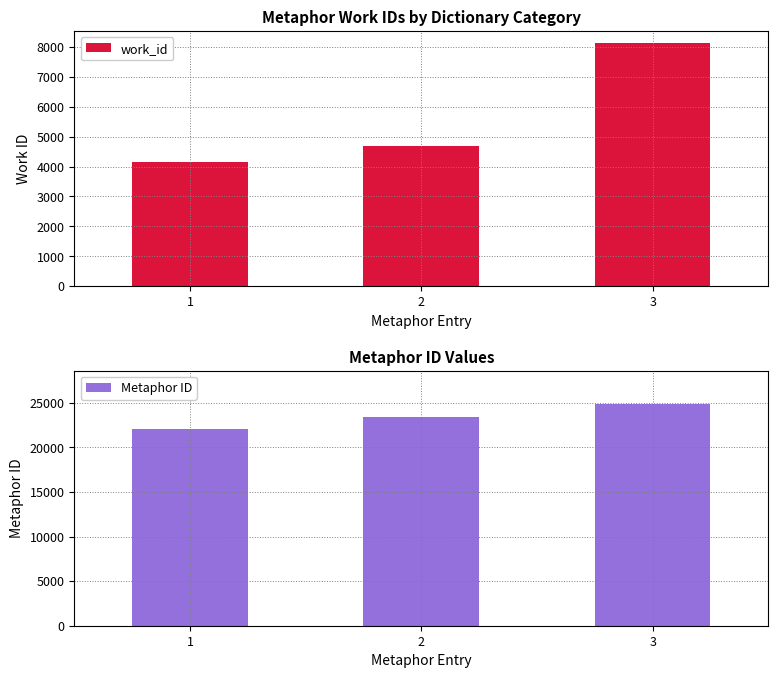

Are the bars grouped side by side (vs. stacked)?

Yes